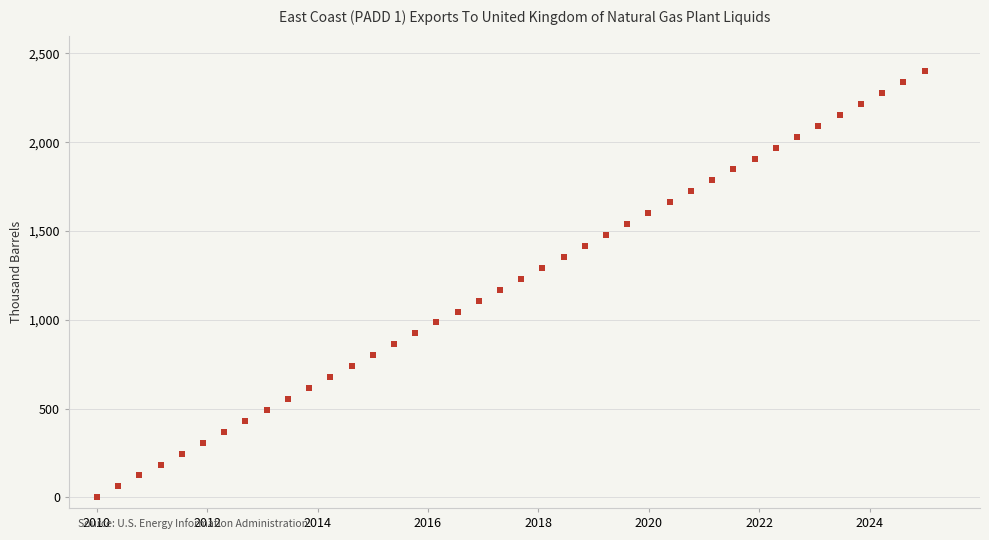

What is the range of X values (max minus min)?

15.0